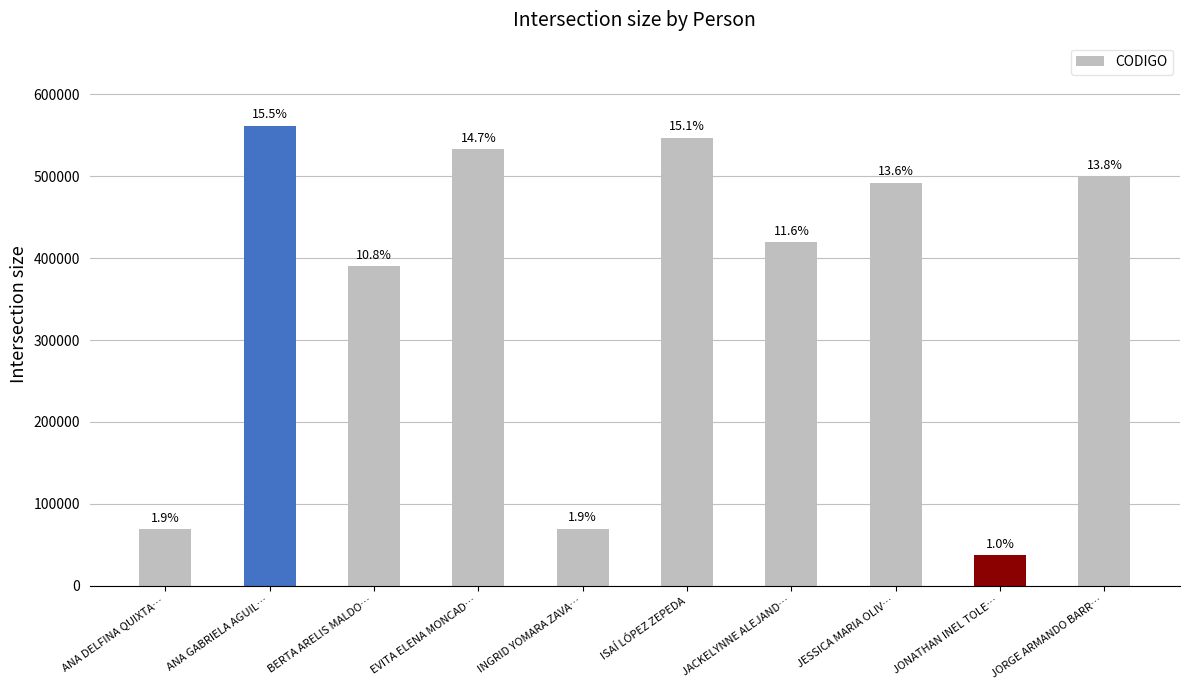

Are the bars horizontal?

No